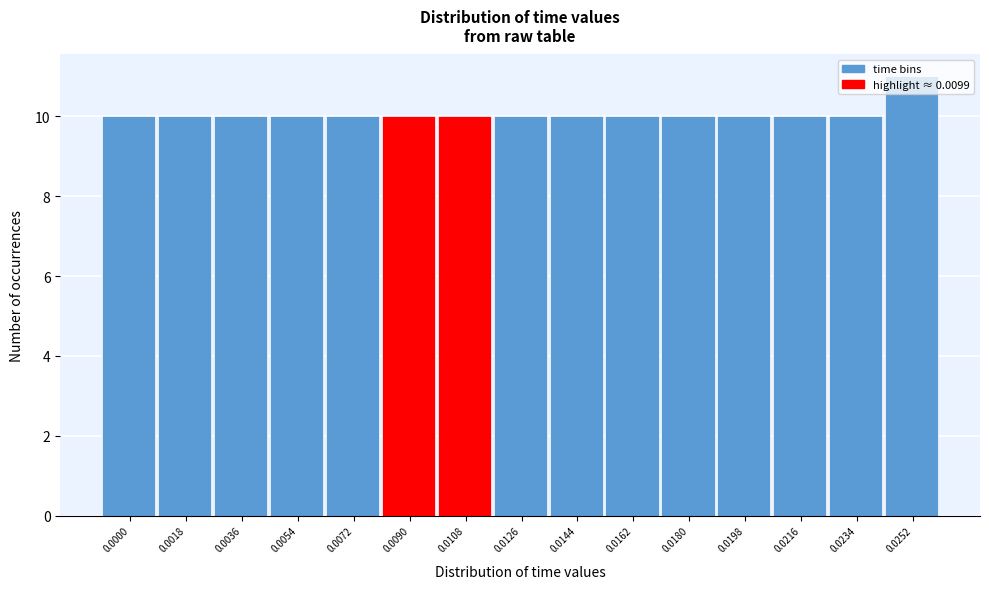

What is the sum of all values?

151